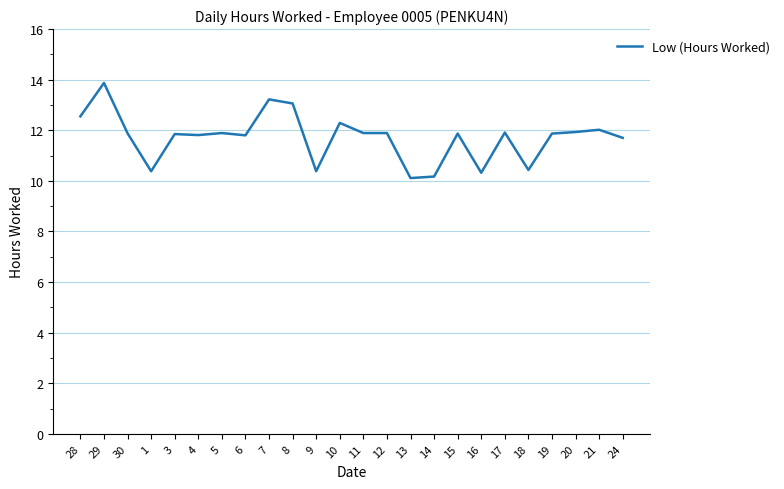

Between 1 and 19, which is larger?

19